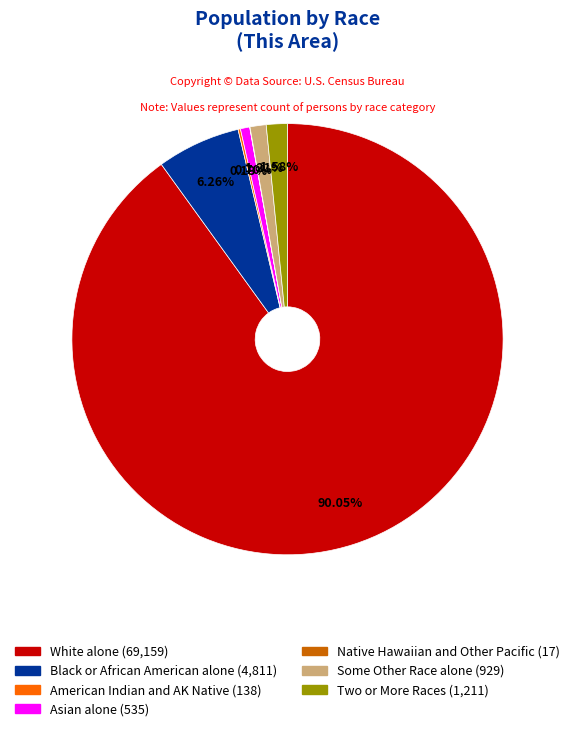

Is there any slice that represents more than half of the pie?

Yes